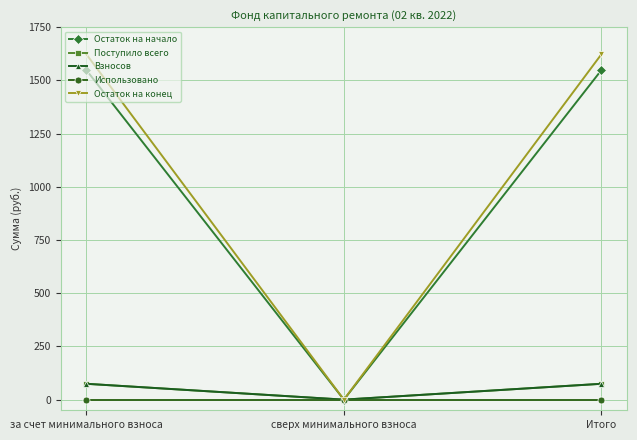

Which series has the largest total across all categories?

Остаток на конец